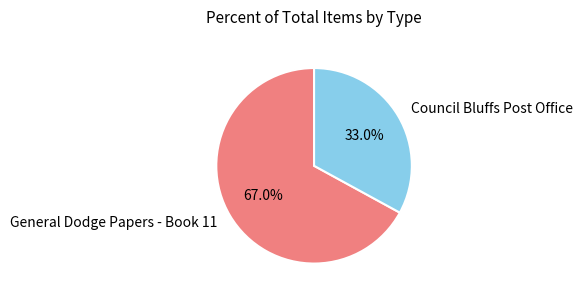

To the nearest percent, what is the combined percentage of General Dodge Papers - Book 11 and Council Bluffs Post Office?

100%